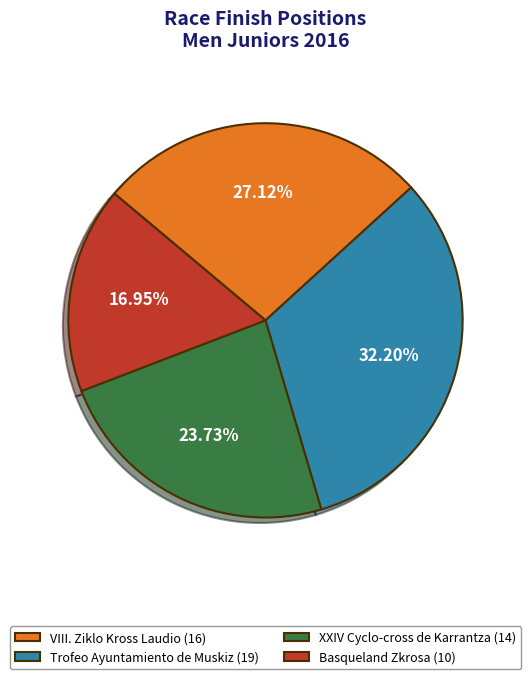

To the nearest percent, what is the difference between the largest and smallest slice percentages?

15%